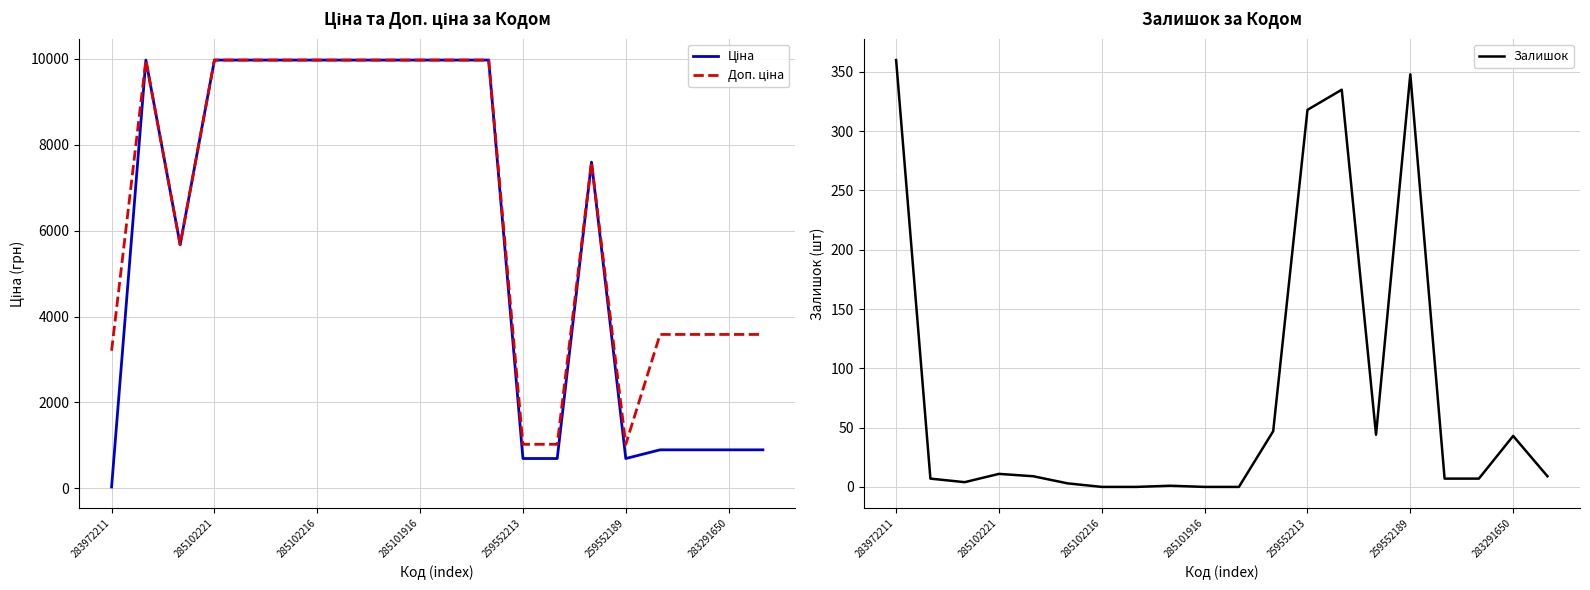

What are all the series names shown in the legend?

Ціна, Доп. ціна, Залишок